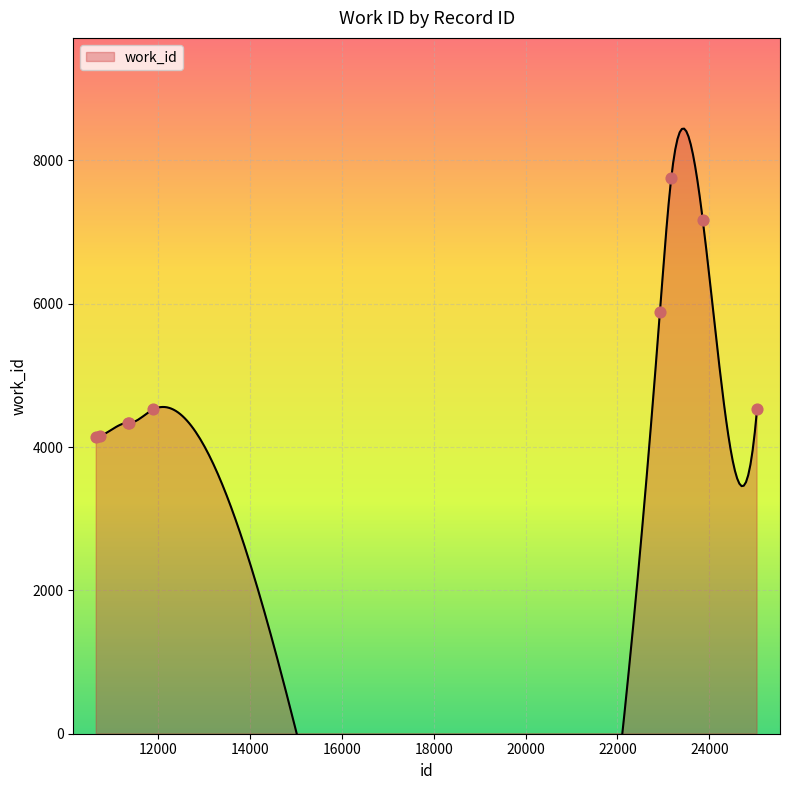

Approximately how many times larger is the value at 10720 compared to 23173?

0.5